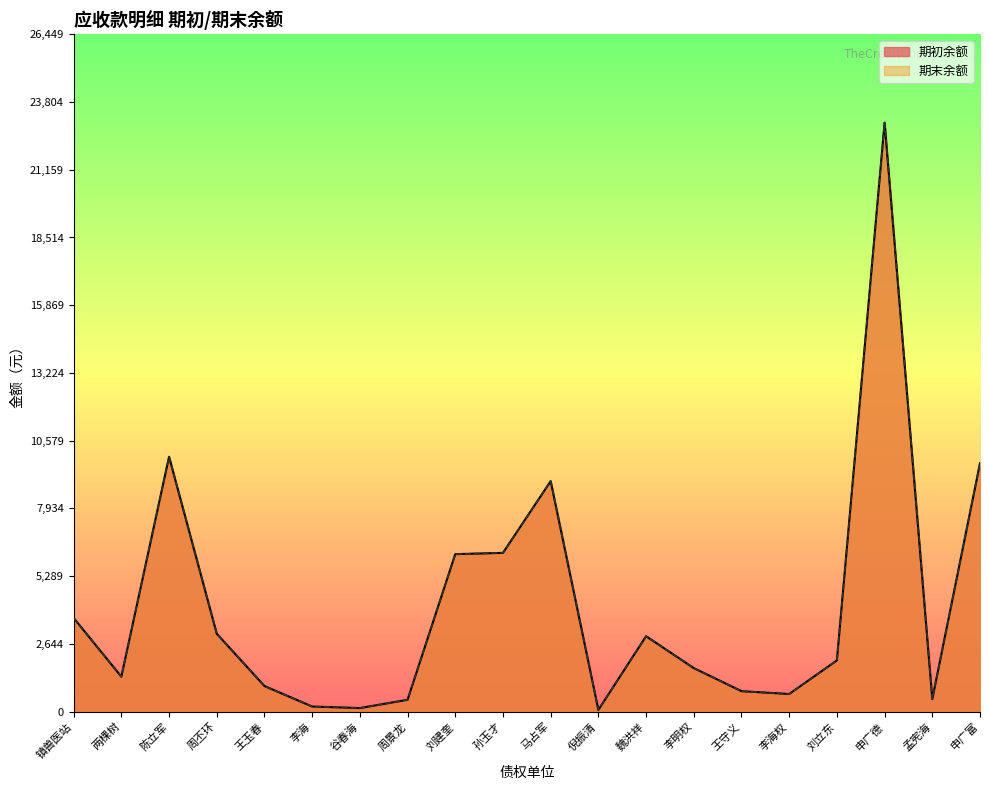

Where is the first local minimum for 期末余额?

两棵树